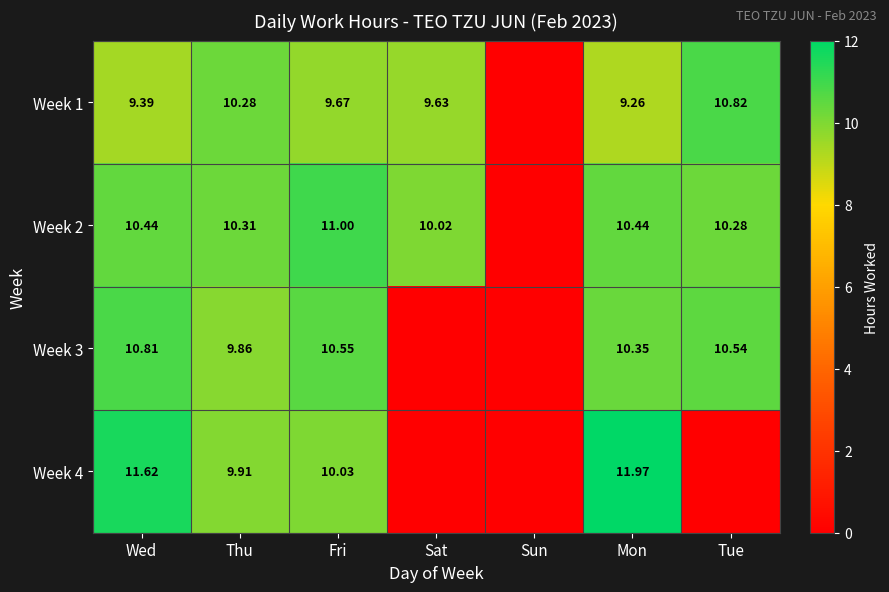

Is the value of Week 2 at Wed greater than the value of Week 4 at Wed?

No